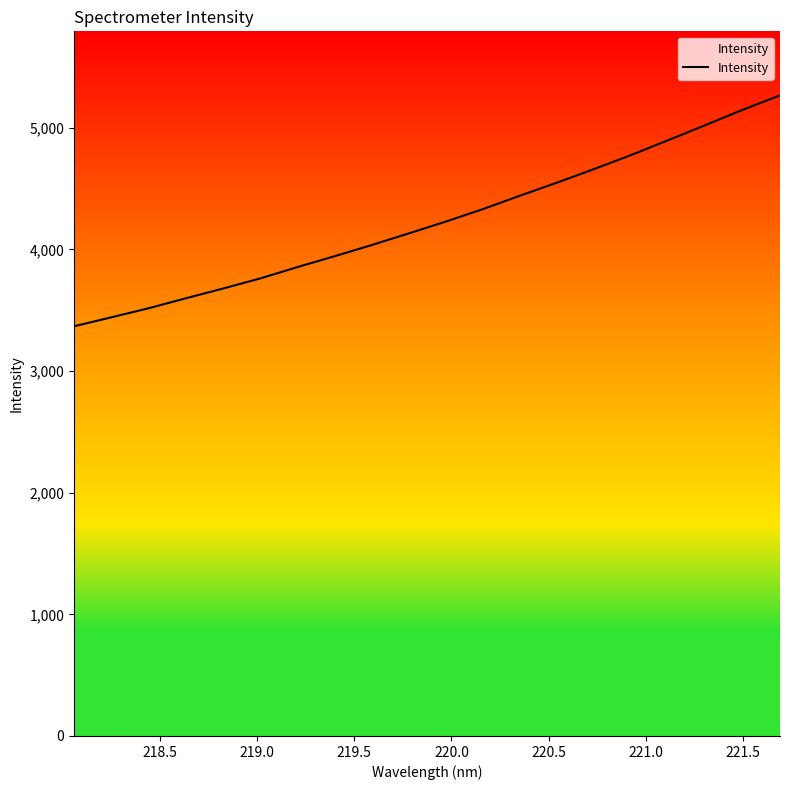

What is the average value?

4233.1